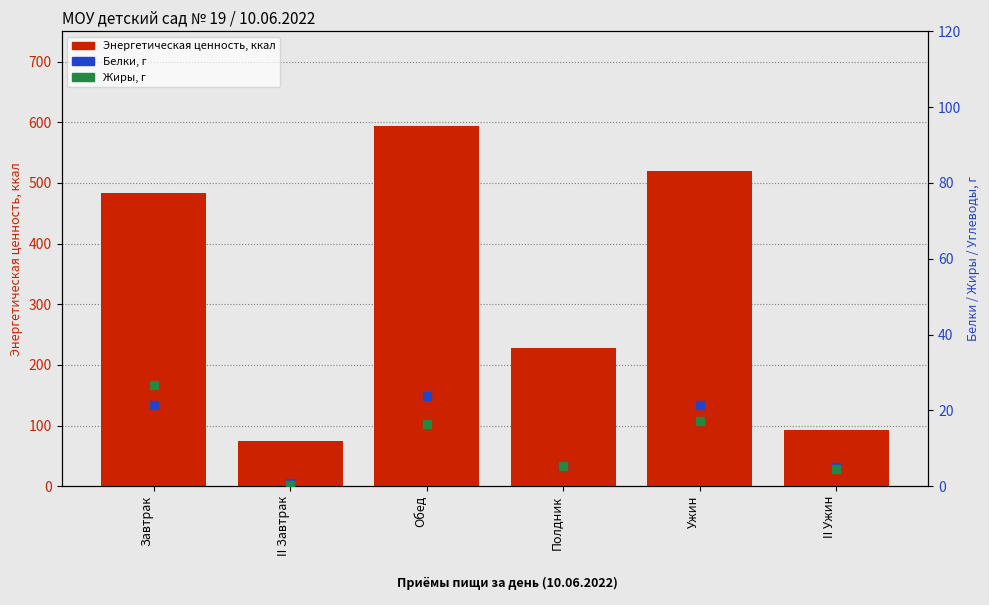

At how many categories does at least one series exceed 497?

2